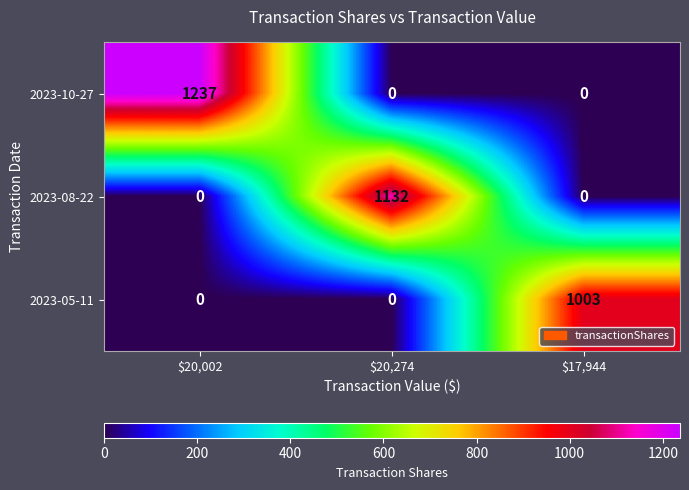

What is the difference between the highest and lowest values at $17,944?

1003